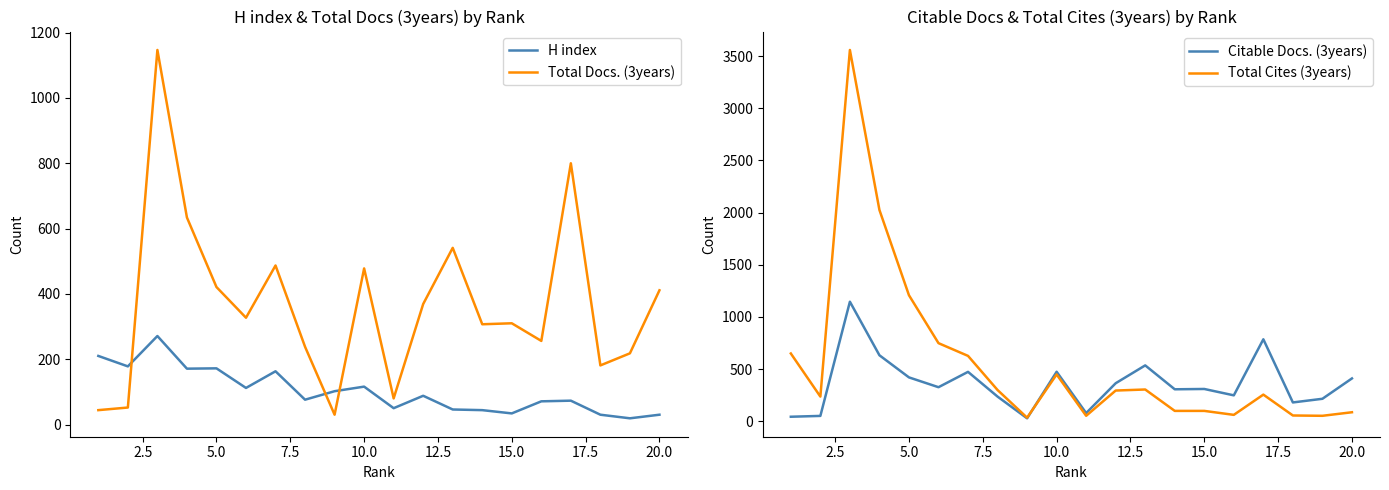

Which series has the largest total across all categories?

Total Cites (3years)